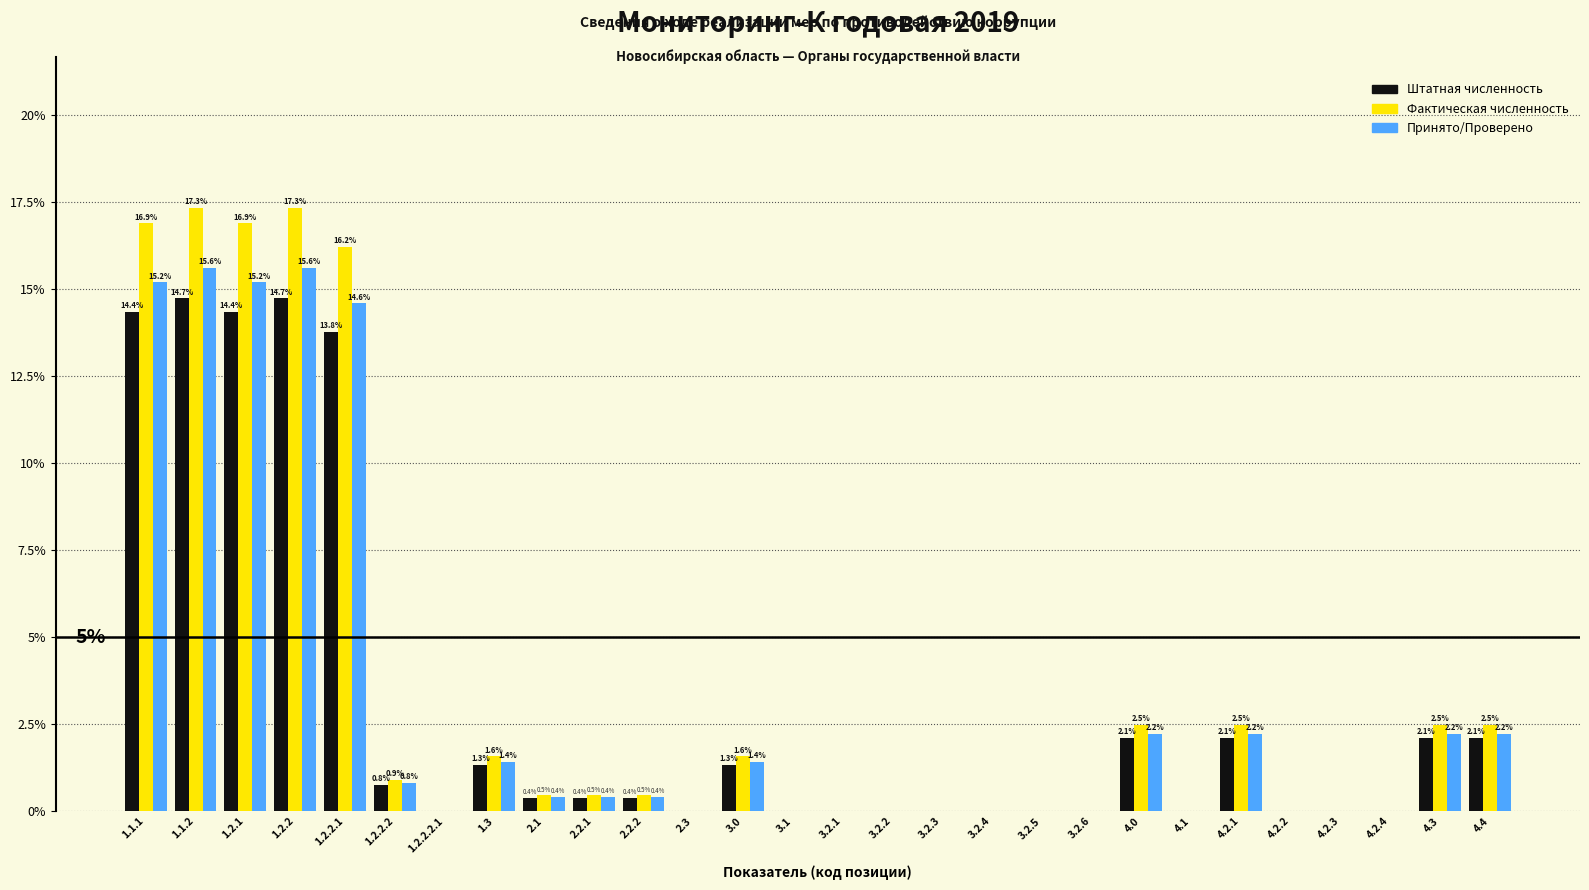

Reading left to right, list all the values displayed in this chart.

Штатная численность: 1.1.1=14.4	1.1.2=14.7	1.2.1=14.4	1.2.2=14.7	1.2.2.1=13.8	1.2.2.2=0.8	1.2.2.2.1=0.0	1.3=1.3	2.1=0.4	2.2.1=0.4	2.2.2=0.4	2.3=0.0	3.0=1.3	3.1=0.0	3.2.1=0.0	3.2.2=0.0	3.2.3=0.0	3.2.4=0.0	3.2.5=0.0	3.2.6=0.0	4.0=2.1	4.1=0.0	4.2.1=2.1	4.2.2=0.0	4.2.3=0.0	4.2.4=0.0	4.3=2.1	4.4=2.1
Фактическая численность: 1.1.1=16.9	1.1.2=17.3	1.2.1=16.9	1.2.2=17.3	1.2.2.1=16.2	1.2.2.2=0.9	1.2.2.2.1=0.0	1.3=1.6	2.1=0.5	2.2.1=0.5	2.2.2=0.5	2.3=0.0	3.0=1.6	3.1=0.0	3.2.1=0.0	3.2.2=0.0	3.2.3=0.0	3.2.4=0.0	3.2.5=0.0	3.2.6=0.0	4.0=2.5	4.1=0.0	4.2.1=2.5	4.2.2=0.0	4.2.3=0.0	4.2.4=0.0	4.3=2.5	4.4=2.5
Принято/Проверено: 1.1.1=15.2	1.1.2=15.6	1.2.1=15.2	1.2.2=15.6	1.2.2.1=14.6	1.2.2.2=0.8	1.2.2.2.1=0.0	1.3=1.4	2.1=0.4	2.2.1=0.4	2.2.2=0.4	2.3=0.0	3.0=1.4	3.1=0.0	3.2.1=0.0	3.2.2=0.0	3.2.3=0.0	3.2.4=0.0	3.2.5=0.0	3.2.6=0.0	4.0=2.2	4.1=0.0	4.2.1=2.2	4.2.2=0.0	4.2.3=0.0	4.2.4=0.0	4.3=2.2	4.4=2.2